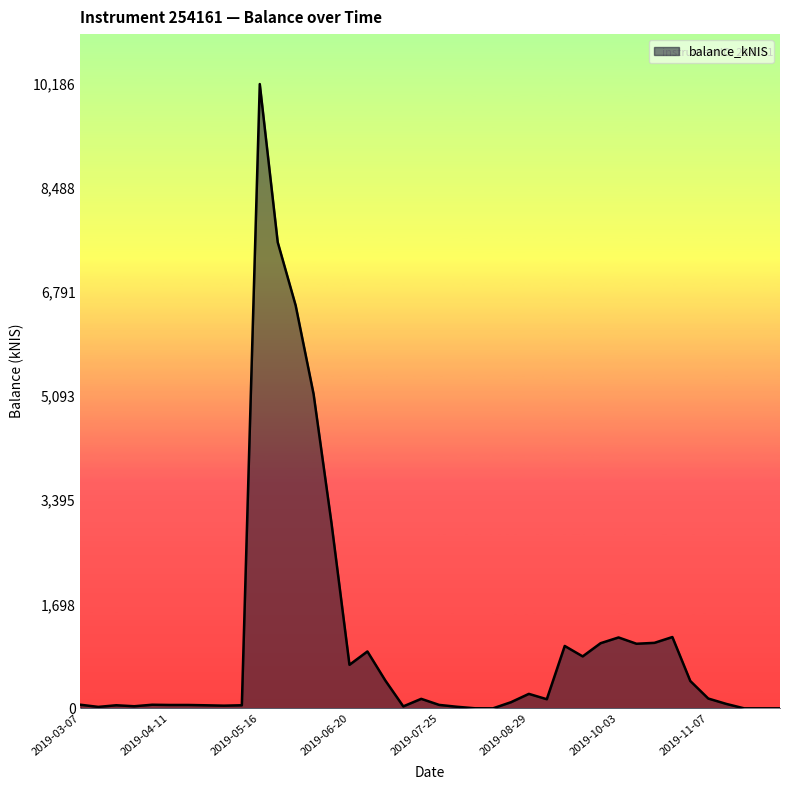

What is the maximum value shown in the chart?

10185.9